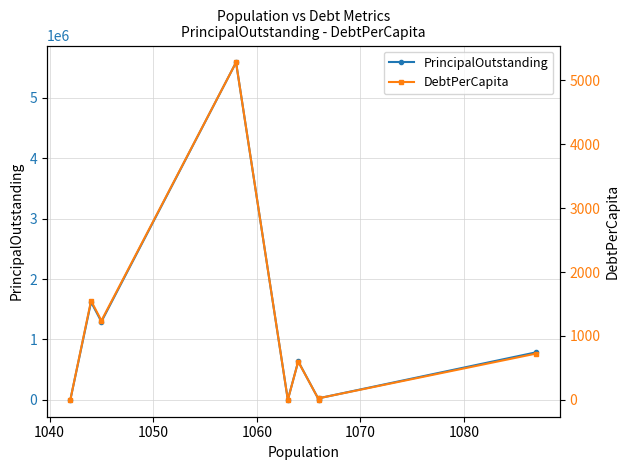

What is the difference between the maximum and minimum values in the PrincipalOutstanding series?

5588000.0